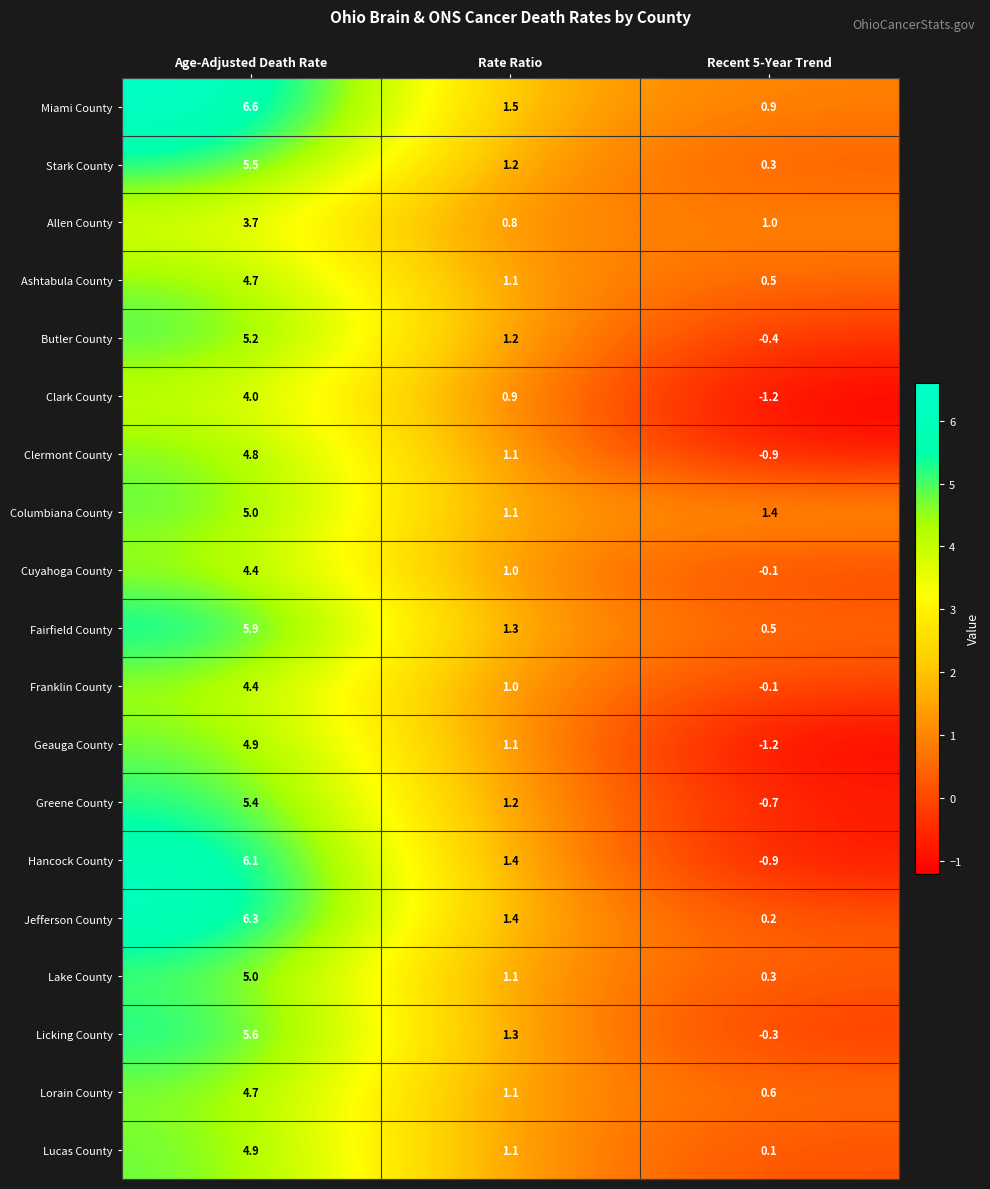

At how many categories does at least one series exceed 2?

1